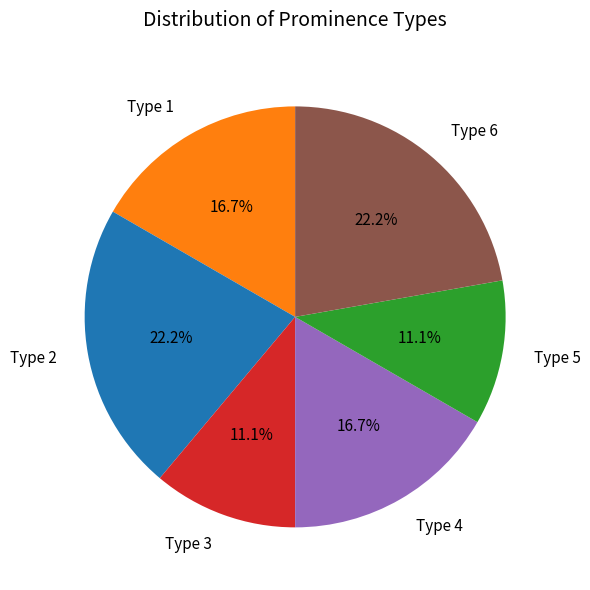

What percentage is NOT represented by Type 4?

83.3%